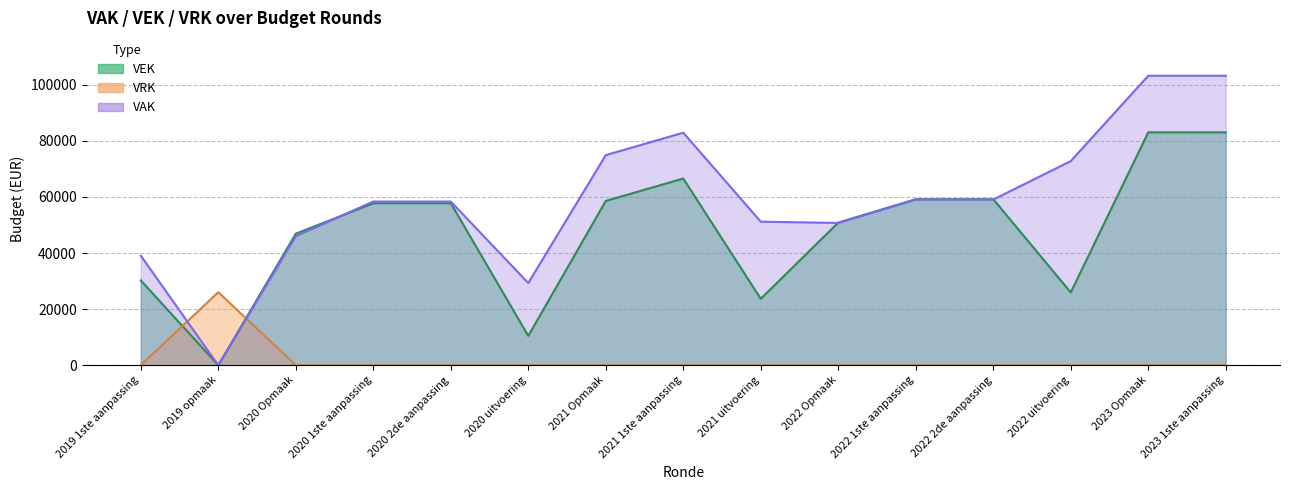

List the labels in order of VEK value, smallest first.

2019 opmaak, 2020 uitvoering, 2021 uitvoering, 2022 uitvoering, 2019 1ste aanpassing, 2020 Opmaak, 2022 Opmaak, 2020 1ste aanpassing, 2020 2de aanpassing, 2021 Opmaak, 2022 1ste aanpassing, 2022 2de aanpassing, 2021 1ste aanpassing, 2023 Opmaak, 2023 1ste aanpassing